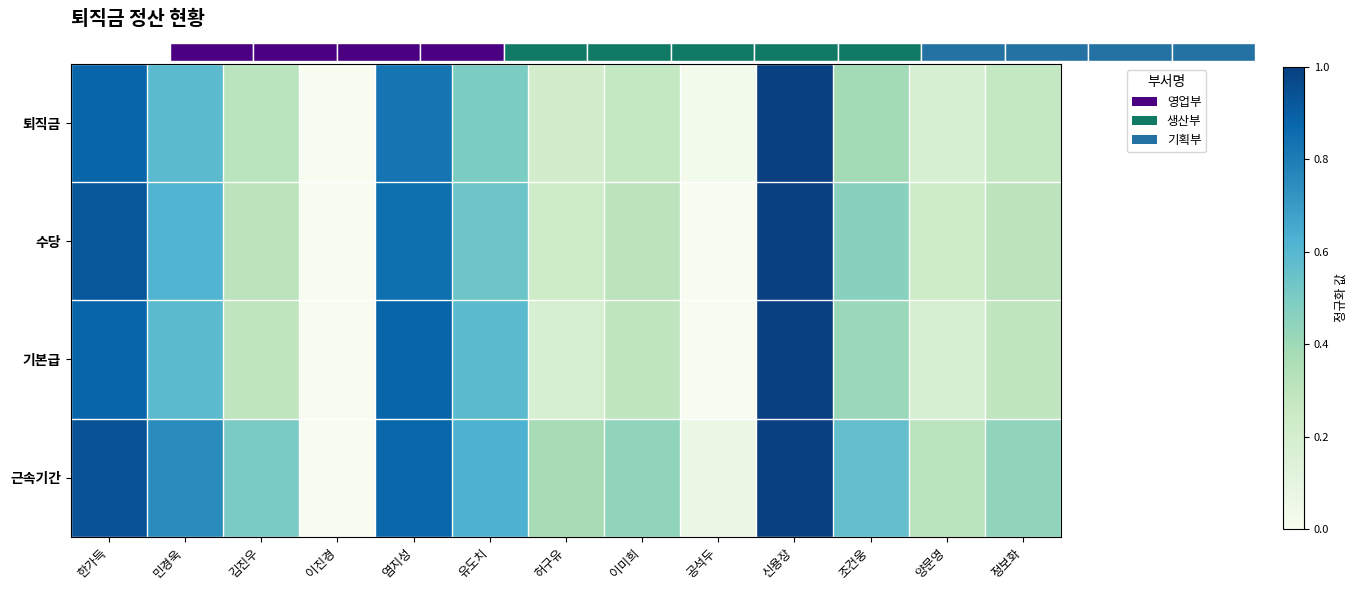

The 수당 series shows 0.6 at 민경욱. True or false?

True